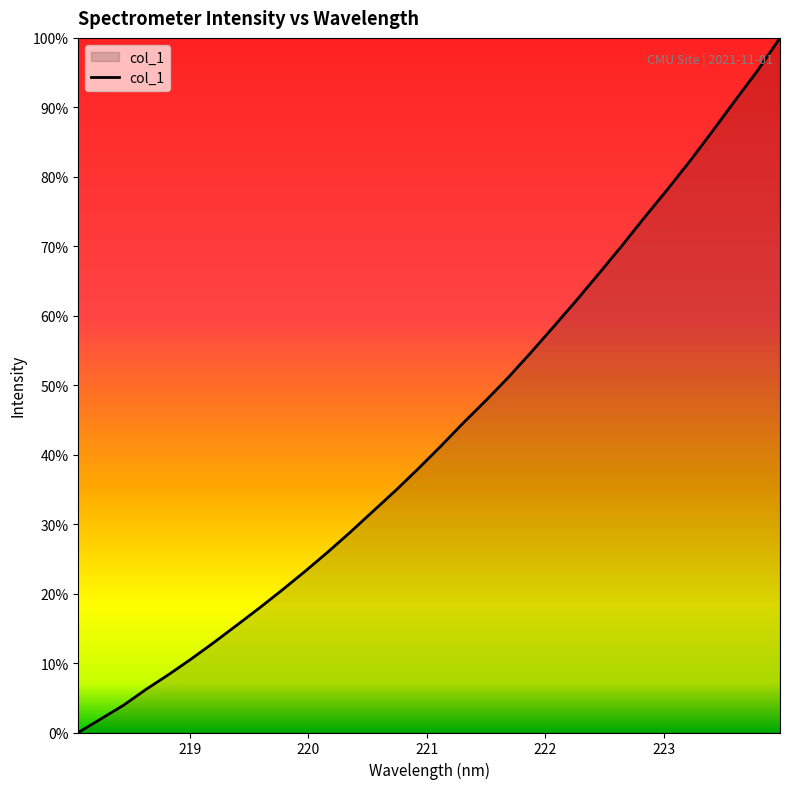

Is this an area chart (filled region under the line)?

Yes